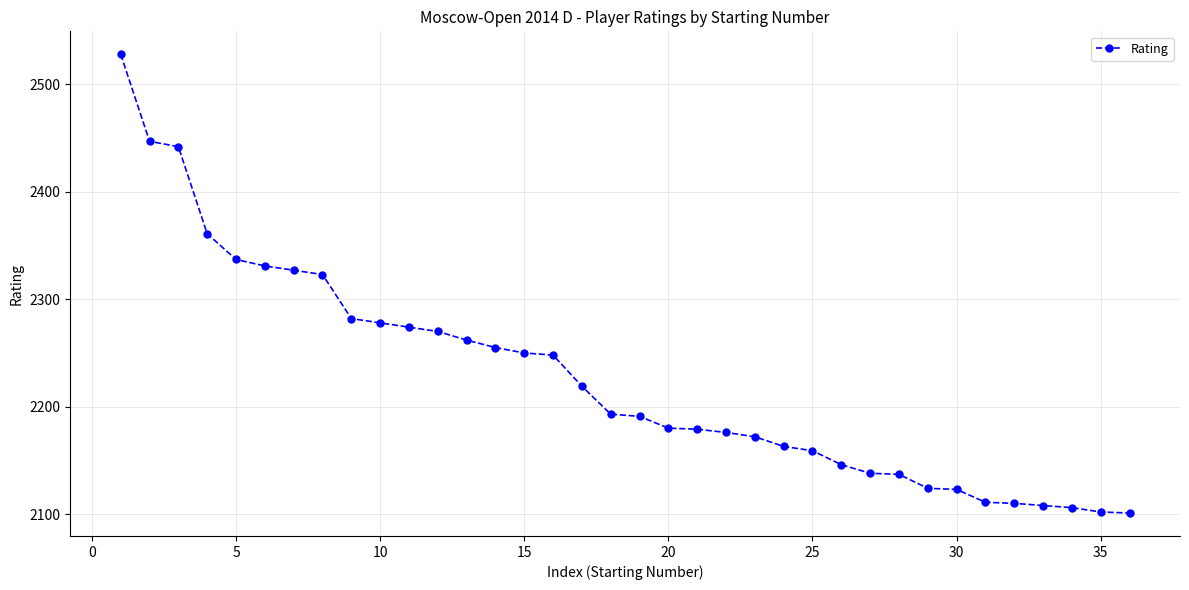

What is the difference between the maximum and minimum values?

427